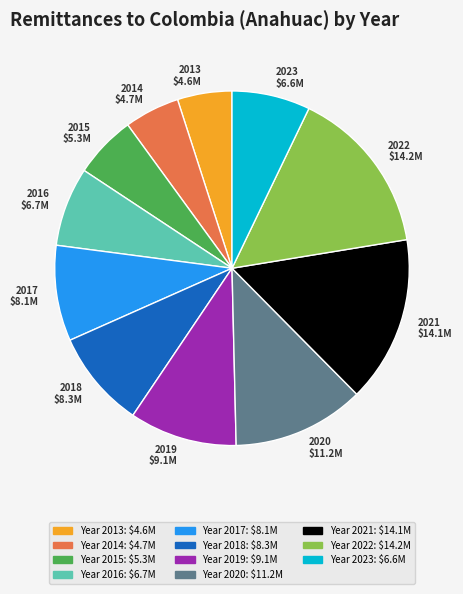

Is it true that Year 2023: $6.6M is 7% of the pie?

True